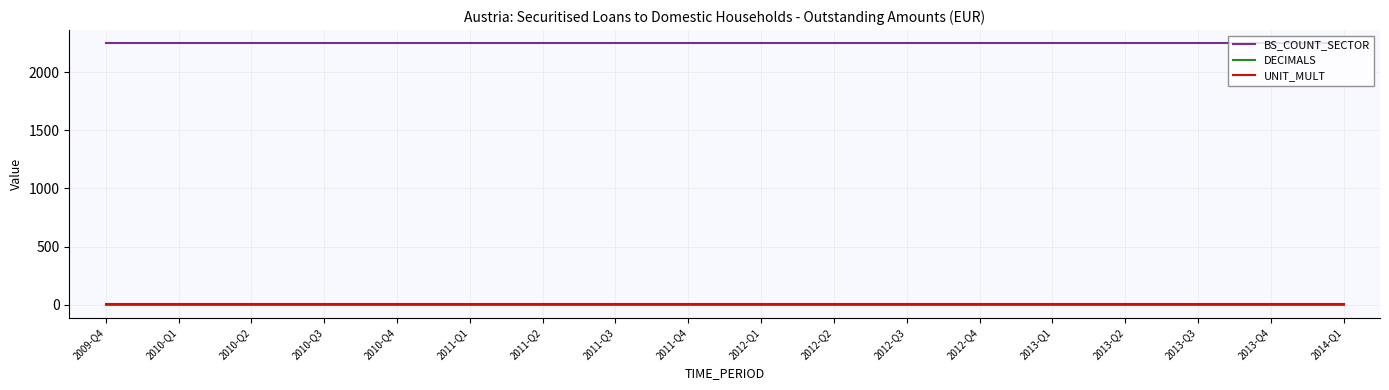

Which series has the largest total across all categories?

BS_COUNT_SECTOR